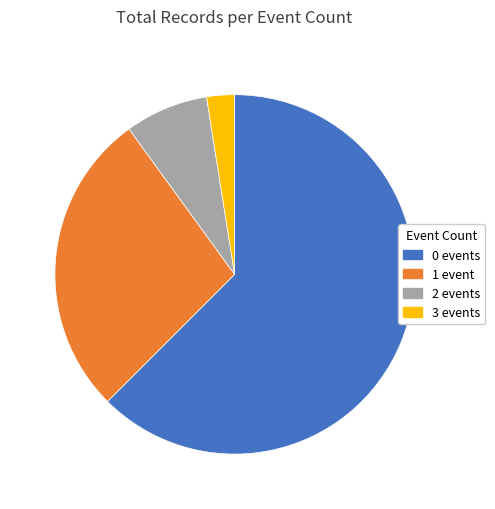

Which has a higher value, 1 event or 2 events?

1 event